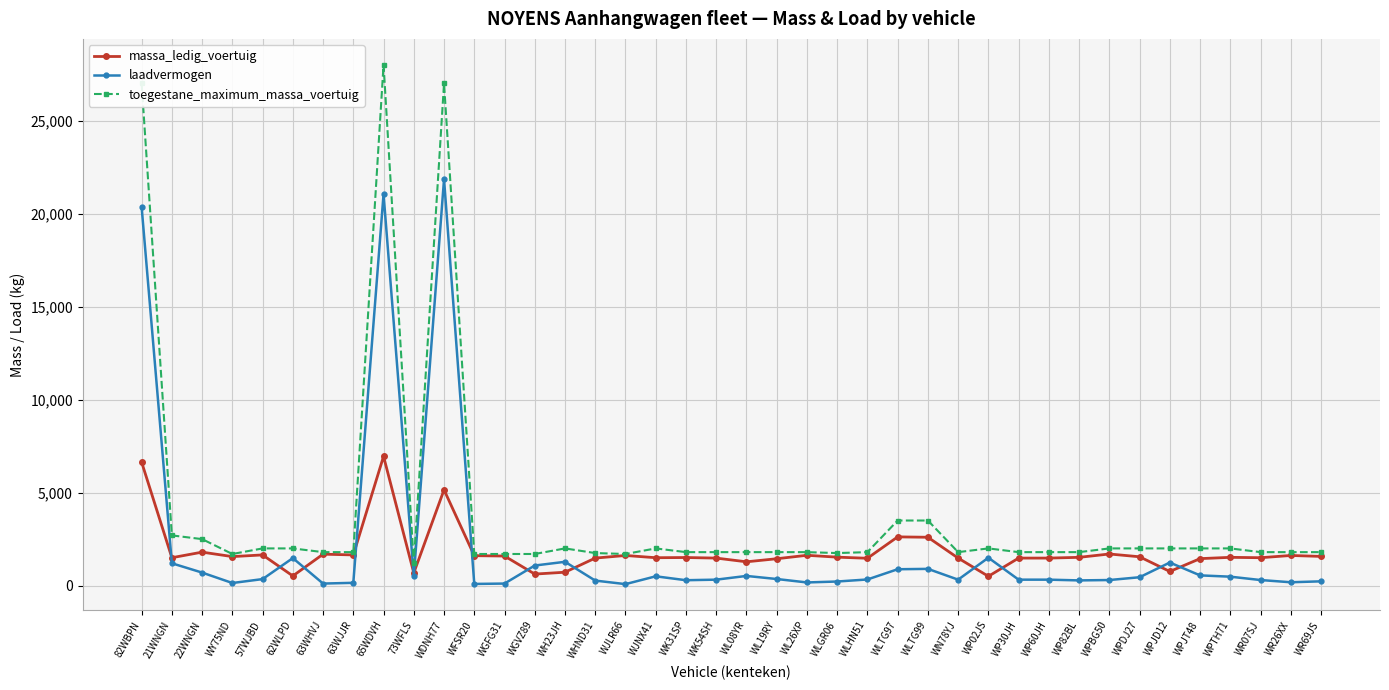

At how many categories does at least one series exceed 11495?

3